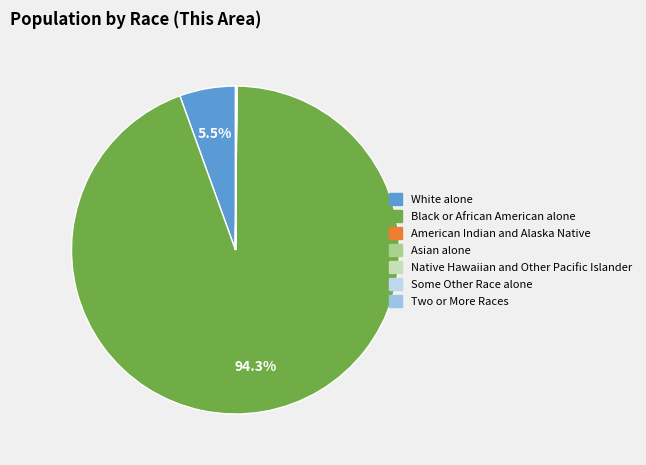

To the nearest percent, what portion does White alone represent?

6%